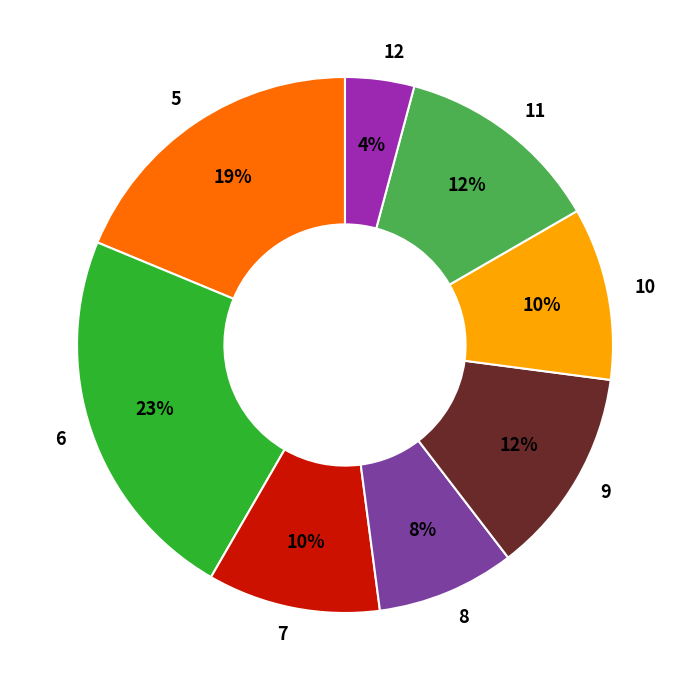

Does 10 account for over 50% of the chart?

No